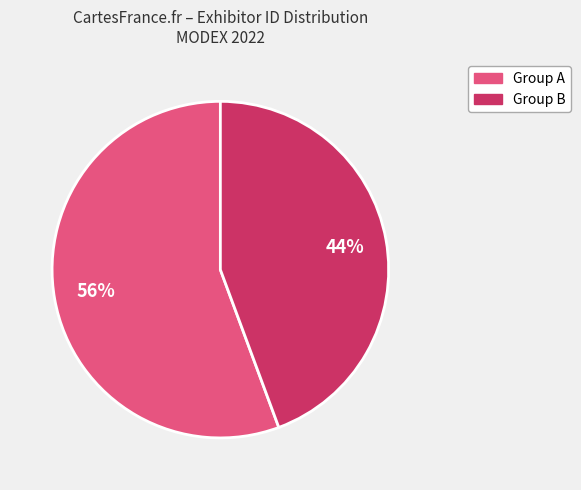

How many slices are in this pie chart?

2